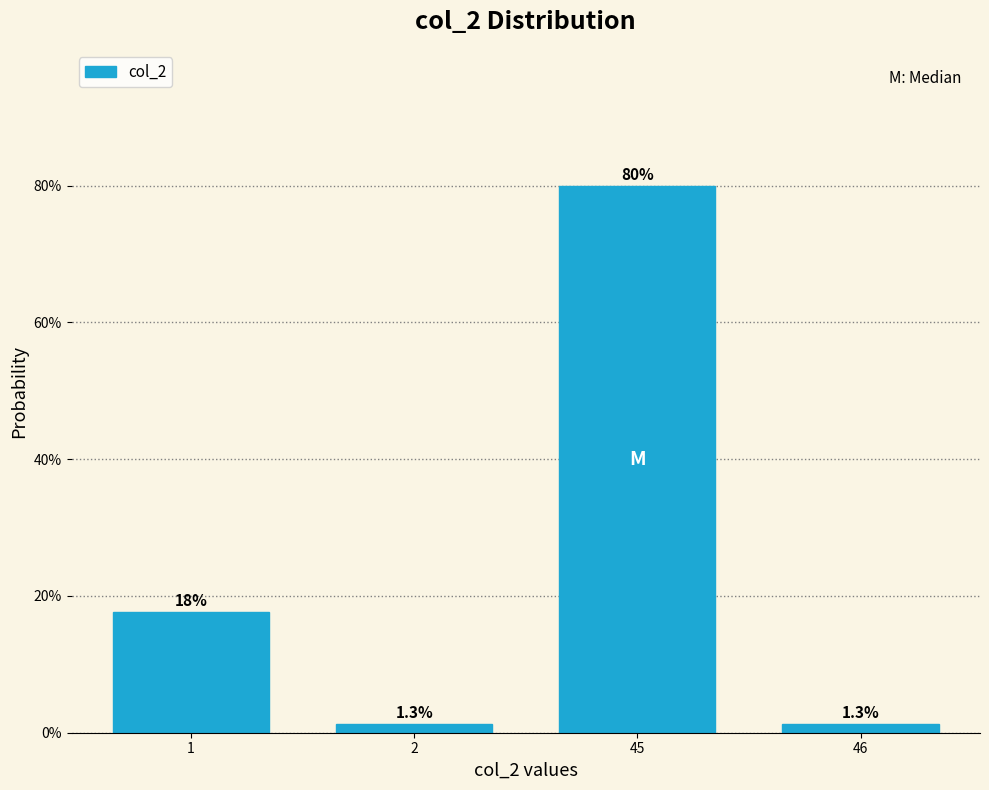

Reading left to right, list all the values displayed in this chart.

1=17.6	2=1.3	45=79.9	46=1.3